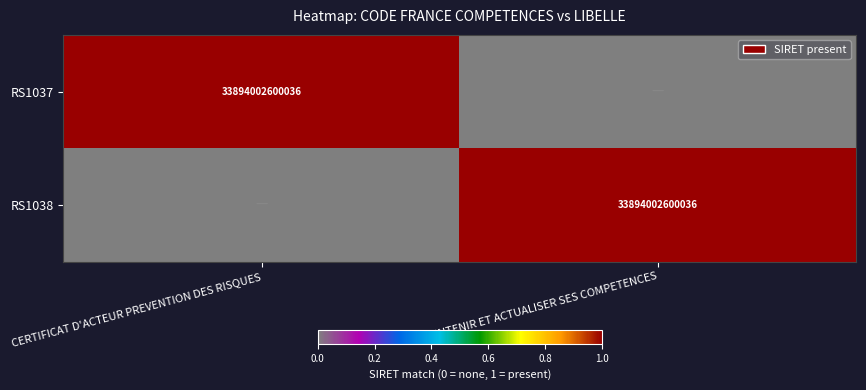

The RS1038 series shows 60809205312581 at MAINTENIR ET ACTUALISER SES COMPETENCES. True or false?

False